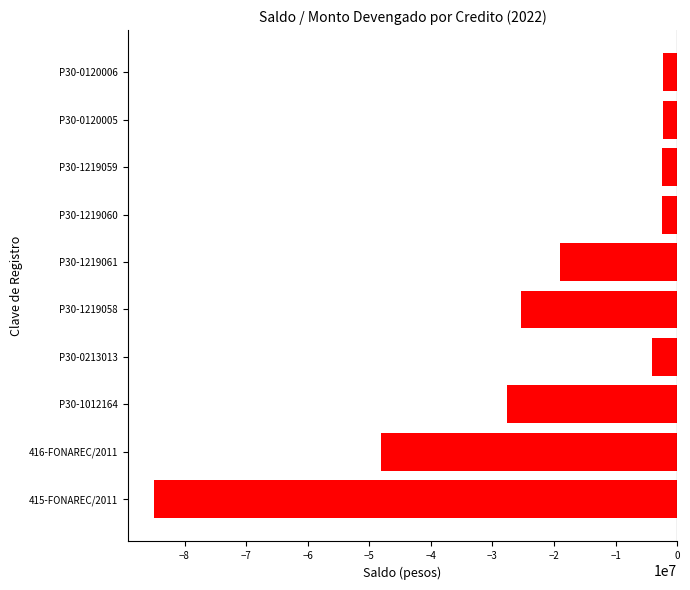

How many values are below -4124239?

6